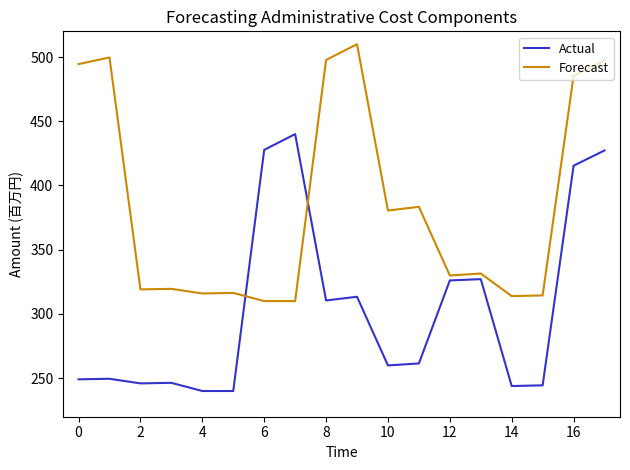

Which series has the largest total across all categories?

Forecast